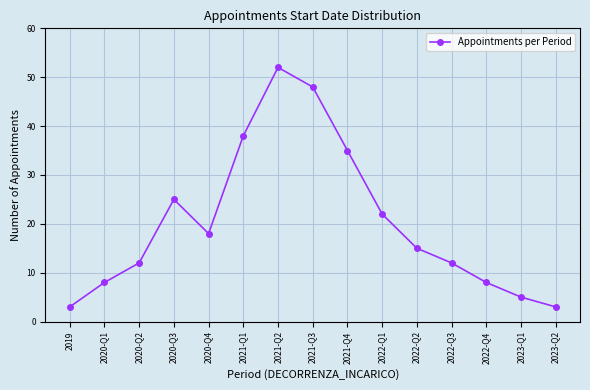

Does the chart have visible grid lines?

Yes